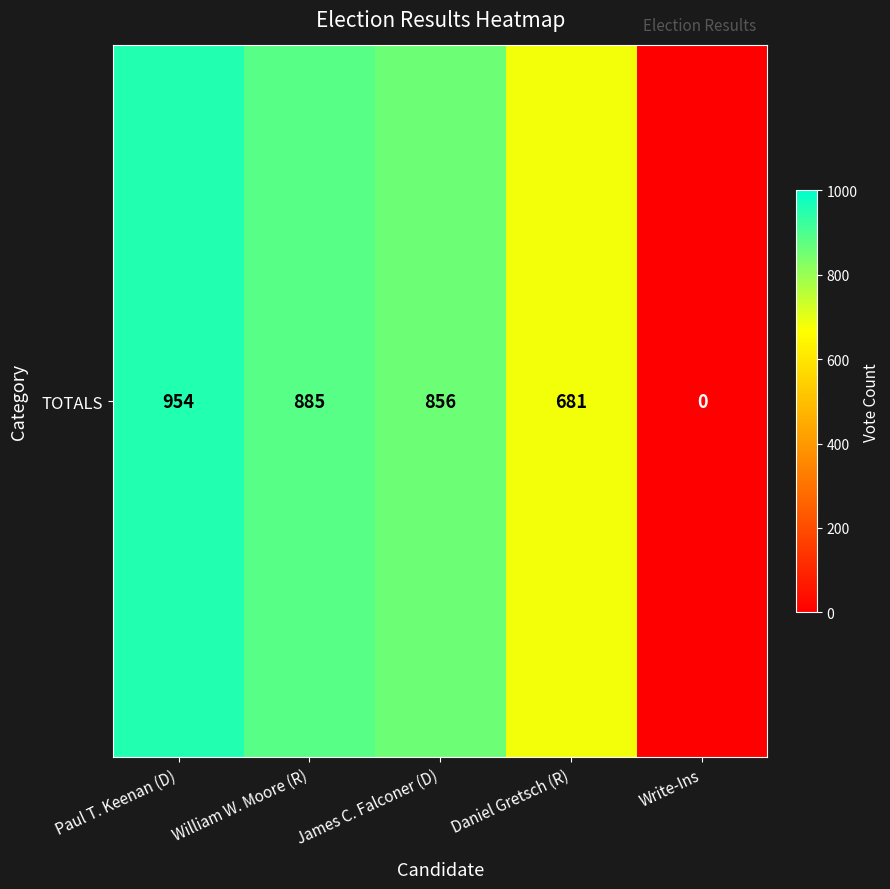

What is the greatest value displayed?

954